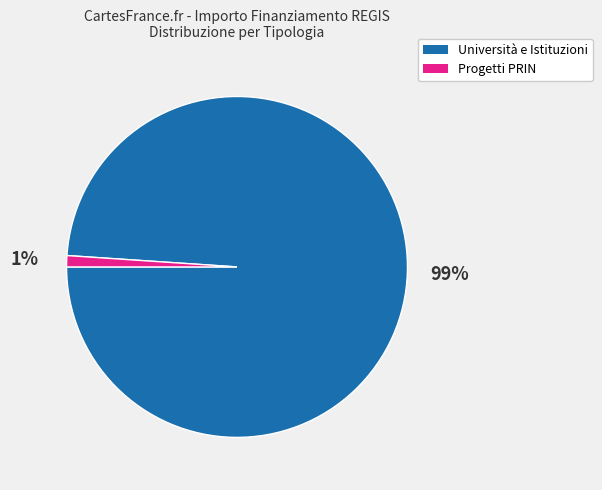

Is it true that Progetti PRIN is 11% of the pie?

False